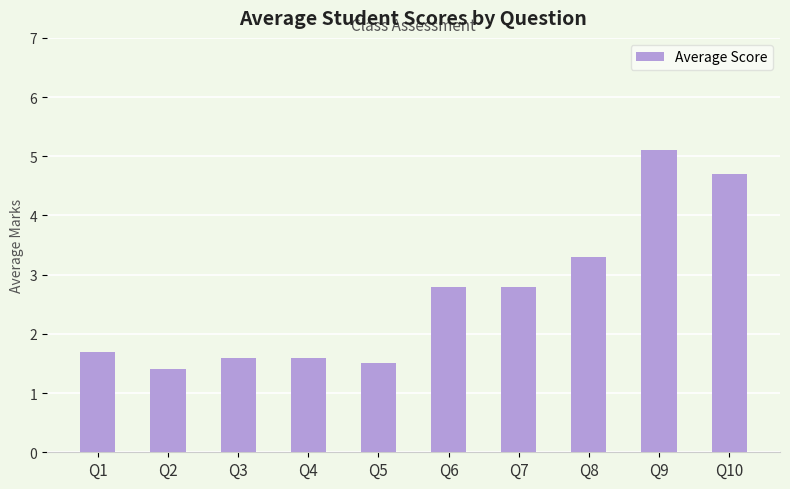

Which category has the lowest value across all series?

Q2